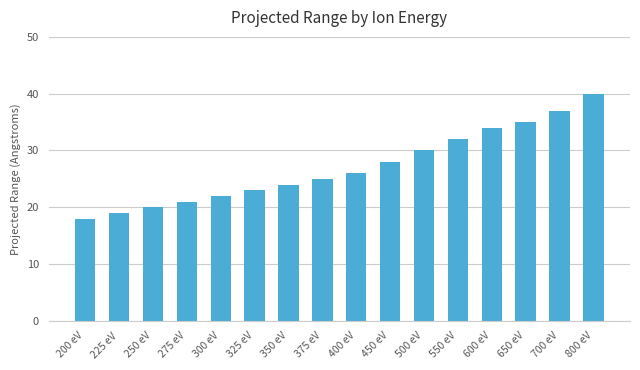

What is the change in value from 375 eV to 450 eV?

+3